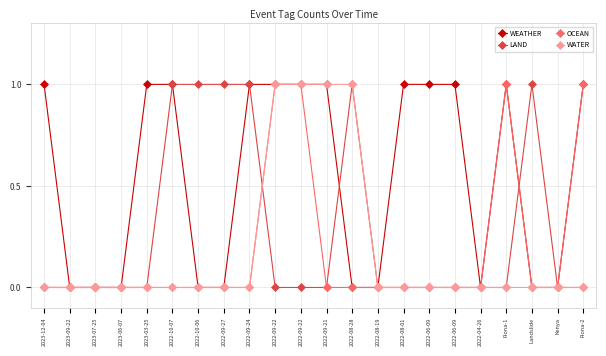

Does the chart have visible grid lines?

Yes